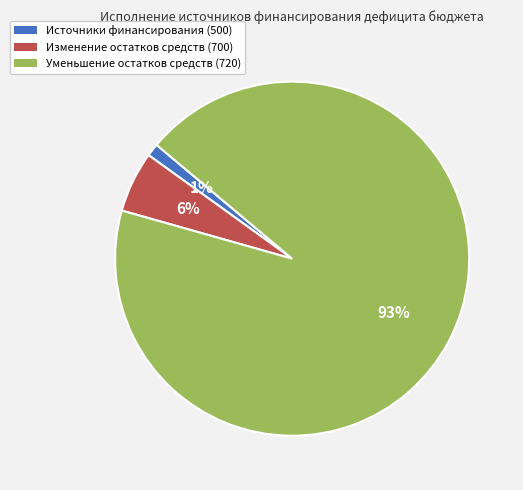

Do Уменьшение остатков средств (720) and Изменение остатков средств (700) together represent more than half of the pie?

Yes